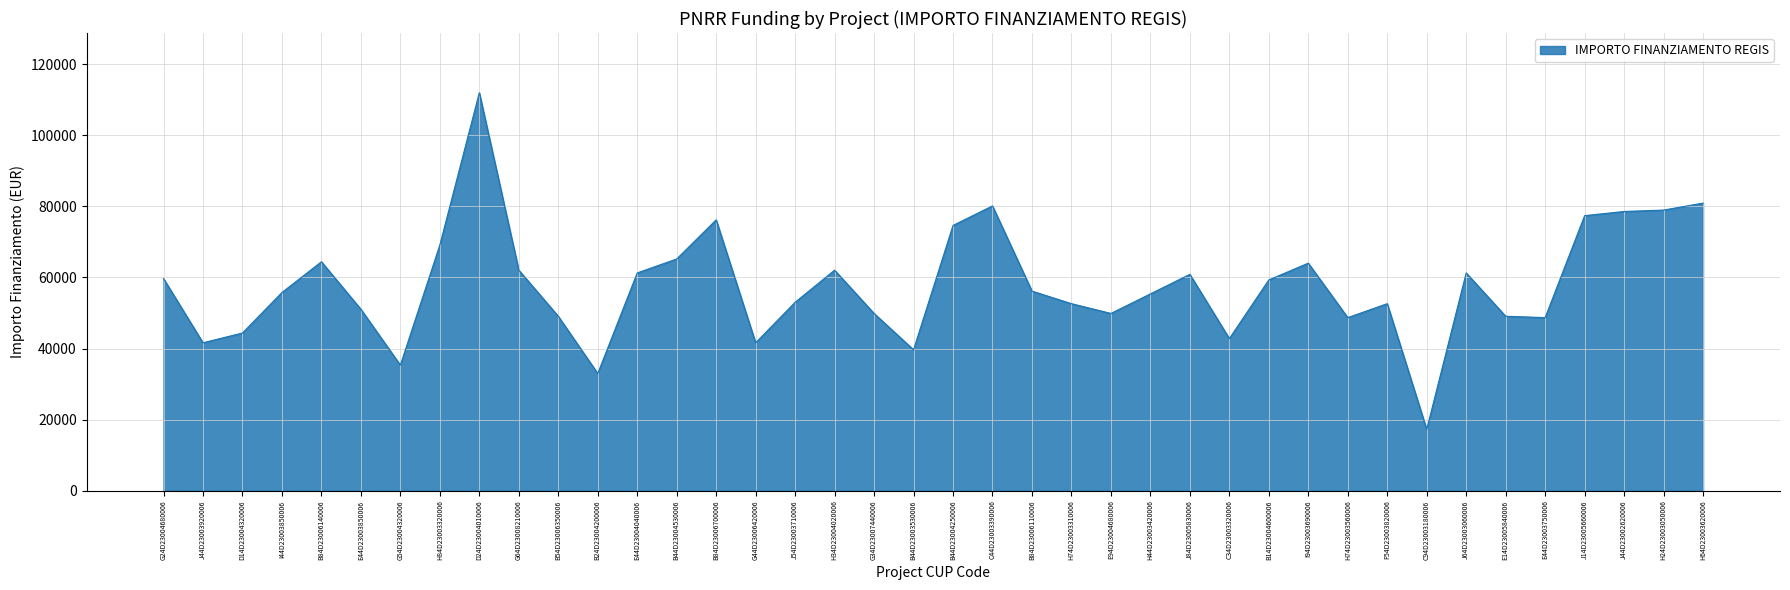

At which category does the chart reach its peak across all series?

D24D23004010006